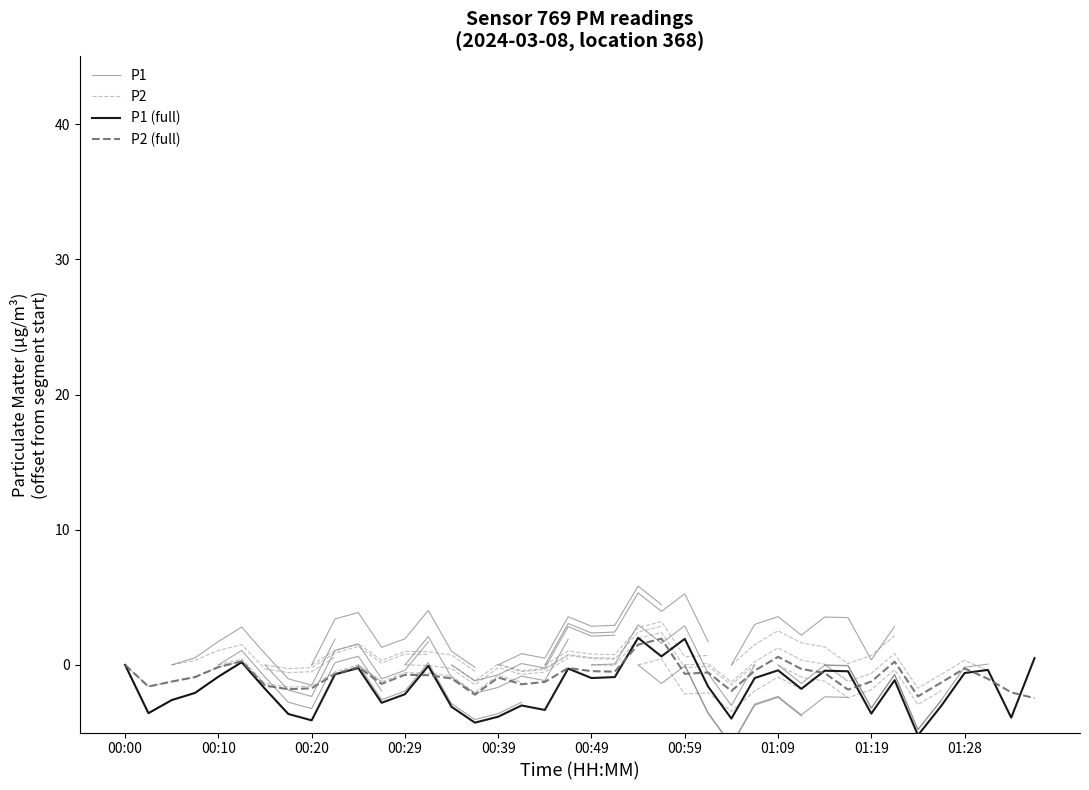

What is the difference between the P1 values at 01:06 and 01:11?

0.8